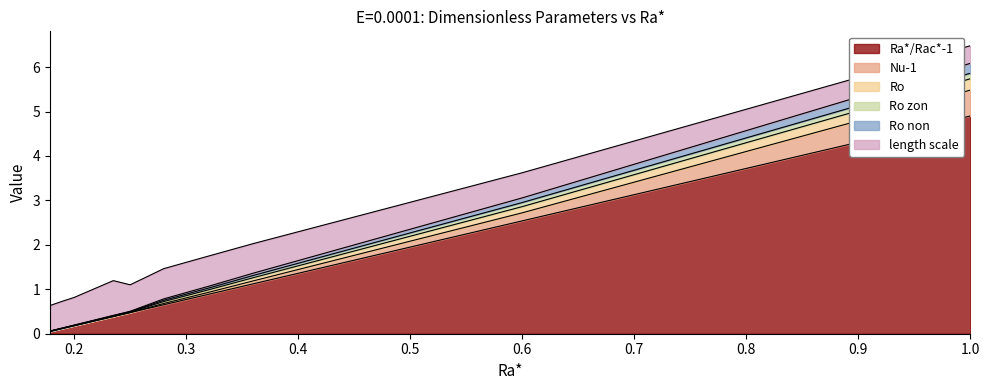

What is the difference between the maximum and minimum values in the Ro series?

5.8